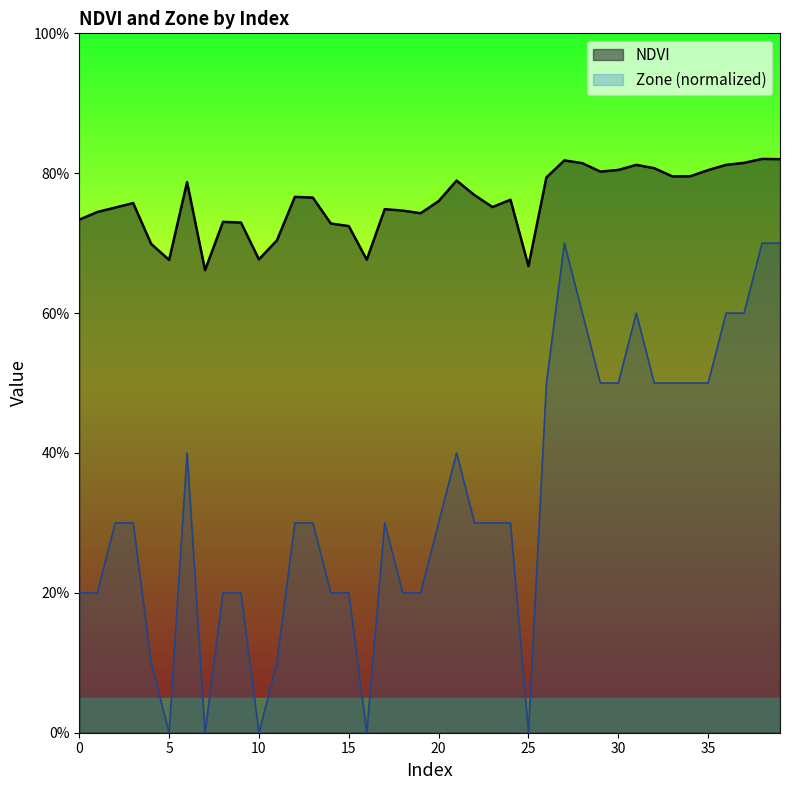

Count the Zone values in the range 0 to 1.

40